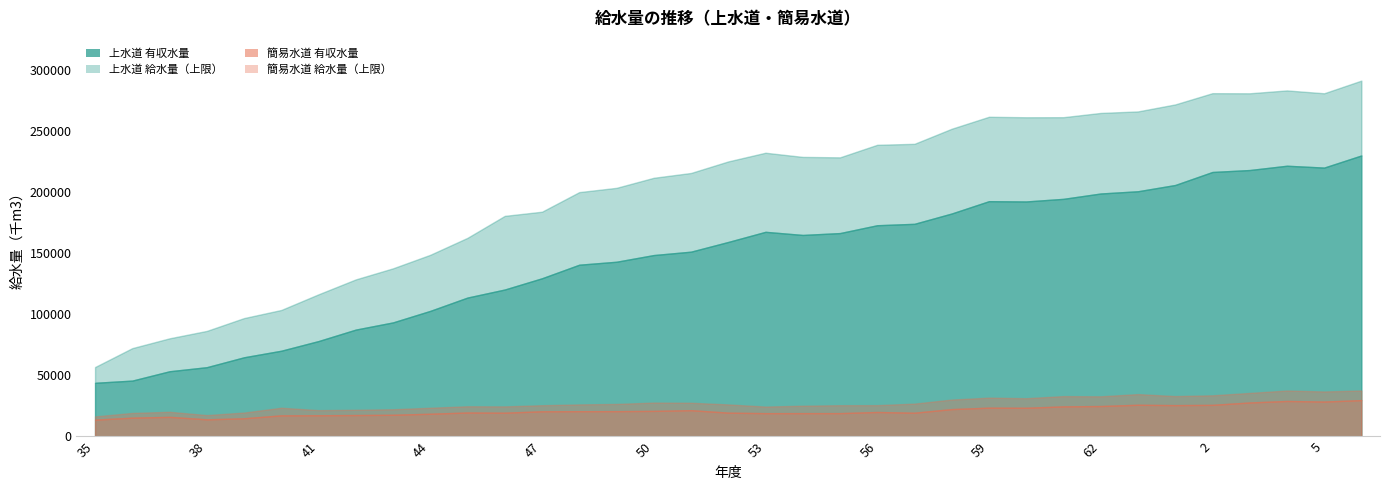

At which label does 上水道 給水量（千m3） reach its peak?

6